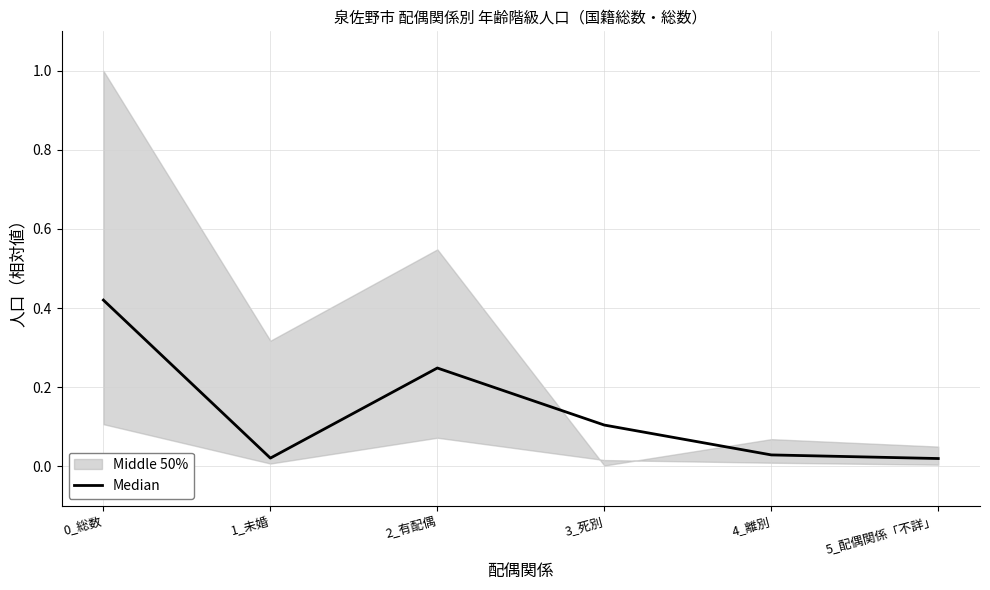

List the labels in order of value, largest first.

0_総数, 2_有配偶, 3_死別, 4_離別, 1_未婚, 5_配偶関係「不詳」